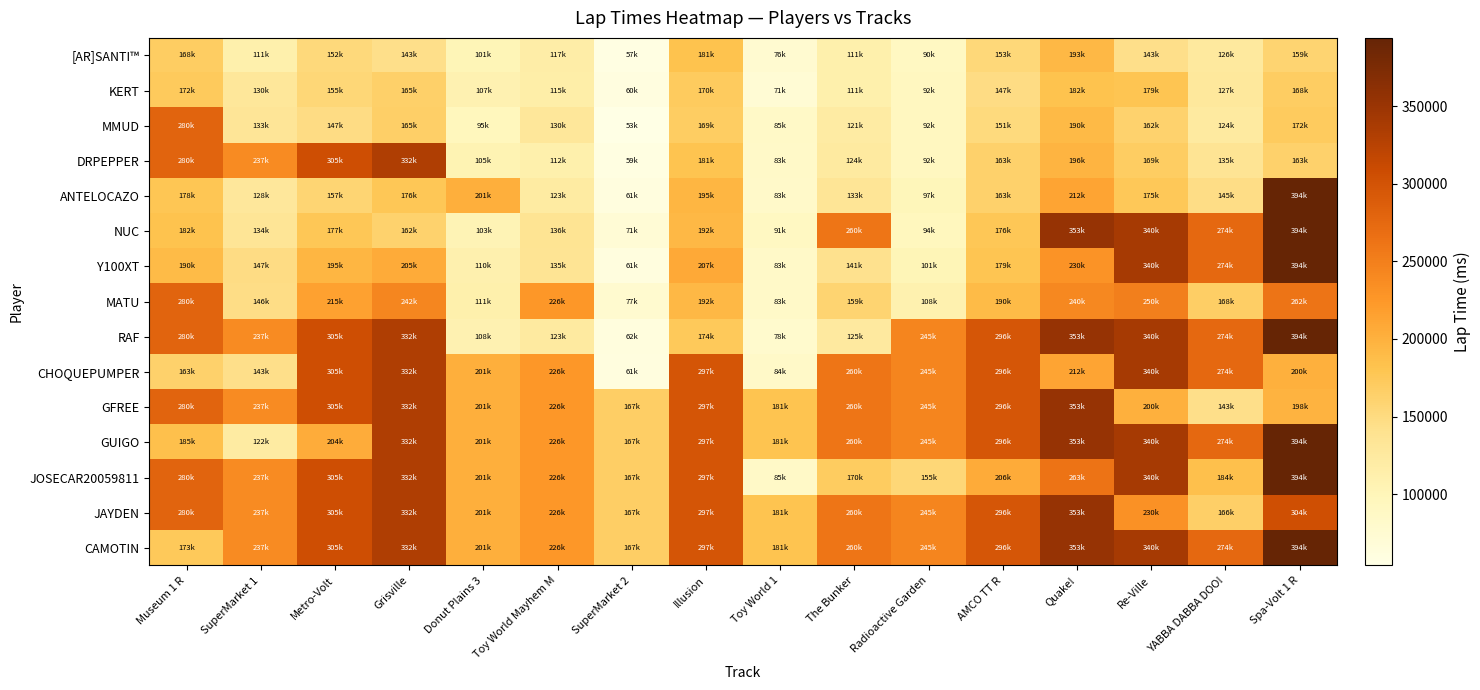

Reading left to right, extract all data points from this chart.

[AR]SANTI™: Museum 1 R=168835	SuperMarket 1=111801	Metro-Volt=152423	Grisville=143311	Donut Plains 3=101294	Toy World Mayhem M=117264	SuperMarket 2=57261	Illusion=181565	Toy World 1=76049	The Bunker=111247	Radioactive Garden=90365	AMCO TT R=153730	Quake!=193330	Re-Ville=143834	YABBA DABBA DOO!=126120	Spa-Volt 1 R=159557
KERT: Museum 1 R=172825	SuperMarket 1=130040	Metro-Volt=155308	Grisville=165082	Donut Plains 3=107771	Toy World Mayhem M=115358	SuperMarket 2=60417	Illusion=170937	Toy World 1=71541	The Bunker=111569	Radioactive Garden=92167	AMCO TT R=147152	Quake!=182027	Re-Ville=179971	YABBA DABBA DOO!=127906	Spa-Volt 1 R=168884
MMUD: Museum 1 R=280009	SuperMarket 1=133288	Metro-Volt=147762	Grisville=165772	Donut Plains 3=95451	Toy World Mayhem M=130997	SuperMarket 2=53993	Illusion=169318	Toy World 1=85653	The Bunker=121520	Radioactive Garden=92416	AMCO TT R=151214	Quake!=190969	Re-Ville=162811	YABBA DABBA DOO!=124133	Spa-Volt 1 R=172052
DRPEPPER: Museum 1 R=280009	SuperMarket 1=237668	Metro-Volt=305725	Grisville=332728	Donut Plains 3=105091	Toy World Mayhem M=112146	SuperMarket 2=59217	Illusion=181504	Toy World 1=83341	The Bunker=124155	Radioactive Garden=92453	AMCO TT R=163761	Quake!=196477	Re-Ville=169352	YABBA DABBA DOO!=135626	Spa-Volt 1 R=163388
ANTELOCAZO: Museum 1 R=178316	SuperMarket 1=128764	Metro-Volt=157877	Grisville=176676	Donut Plains 3=201665	Toy World Mayhem M=123032	SuperMarket 2=61292	Illusion=195285	Toy World 1=83156	The Bunker=133960	Radioactive Garden=97978	AMCO TT R=163617	Quake!=212955	Re-Ville=175437	YABBA DABBA DOO!=145813	Spa-Volt 1 R=394103
NUC: Museum 1 R=182449	SuperMarket 1=134875	Metro-Volt=177493	Grisville=162265	Donut Plains 3=103697	Toy World Mayhem M=136636	SuperMarket 2=71177	Illusion=192570	Toy World 1=91119	The Bunker=260785	Radioactive Garden=94582	AMCO TT R=176271	Quake!=353556	Re-Ville=340196	YABBA DABBA DOO!=274963	Spa-Volt 1 R=394103
Y100XT: Museum 1 R=190009	SuperMarket 1=147668	Metro-Volt=195264	Grisville=205574	Donut Plains 3=110848	Toy World Mayhem M=135375	SuperMarket 2=61564	Illusion=207953	Toy World 1=83793	The Bunker=141484	Radioactive Garden=101482	AMCO TT R=179898	Quake!=230462	Re-Ville=340196	YABBA DABBA DOO!=274963	Spa-Volt 1 R=394103
MATU: Museum 1 R=280009	SuperMarket 1=146211	Metro-Volt=215725	Grisville=242728	Donut Plains 3=111665	Toy World Mayhem M=226636	SuperMarket 2=77240	Illusion=192735	Toy World 1=83227	The Bunker=159368	Radioactive Garden=108510	AMCO TT R=190295	Quake!=240058	Re-Ville=250196	YABBA DABBA DOO!=168199	Spa-Volt 1 R=262019
RAF: Museum 1 R=280009	SuperMarket 1=237668	Metro-Volt=305725	Grisville=332728	Donut Plains 3=108346	Toy World Mayhem M=123808	SuperMarket 2=62453	Illusion=174369	Toy World 1=78436	The Bunker=125729	Radioactive Garden=245044	AMCO TT R=296182	Quake!=353556	Re-Ville=340196	YABBA DABBA DOO!=274963	Spa-Volt 1 R=394103
CHOQUEPUMPER: Museum 1 R=163361	SuperMarket 1=143644	Metro-Volt=305725	Grisville=332728	Donut Plains 3=201665	Toy World Mayhem M=226636	SuperMarket 2=61929	Illusion=297953	Toy World 1=84352	The Bunker=260785	Radioactive Garden=245044	AMCO TT R=296182	Quake!=212931	Re-Ville=340196	YABBA DABBA DOO!=274963	Spa-Volt 1 R=200265
GFREE: Museum 1 R=280009	SuperMarket 1=237668	Metro-Volt=305725	Grisville=332728	Donut Plains 3=201665	Toy World Mayhem M=226636	SuperMarket 2=167240	Illusion=297953	Toy World 1=181119	The Bunker=260785	Radioactive Garden=245044	AMCO TT R=296182	Quake!=353556	Re-Ville=200517	YABBA DABBA DOO!=143680	Spa-Volt 1 R=198457
GUIGO: Museum 1 R=185487	SuperMarket 1=122404	Metro-Volt=204760	Grisville=332728	Donut Plains 3=201665	Toy World Mayhem M=226636	SuperMarket 2=167240	Illusion=297953	Toy World 1=181119	The Bunker=260785	Radioactive Garden=245044	AMCO TT R=296182	Quake!=353556	Re-Ville=340196	YABBA DABBA DOO!=274963	Spa-Volt 1 R=394103
JOSECAR20059811: Museum 1 R=280009	SuperMarket 1=237668	Metro-Volt=305725	Grisville=332728	Donut Plains 3=201665	Toy World Mayhem M=226636	SuperMarket 2=167240	Illusion=297953	Toy World 1=85811	The Bunker=170785	Radioactive Garden=155044	AMCO TT R=206182	Quake!=263556	Re-Ville=340196	YABBA DABBA DOO!=184963	Spa-Volt 1 R=394103
JAYDEN: Museum 1 R=280009	SuperMarket 1=237668	Metro-Volt=305725	Grisville=332728	Donut Plains 3=201665	Toy World Mayhem M=226636	SuperMarket 2=167240	Illusion=297953	Toy World 1=181119	The Bunker=260785	Radioactive Garden=245044	AMCO TT R=296182	Quake!=353556	Re-Ville=230795	YABBA DABBA DOO!=166296	Spa-Volt 1 R=304103
CAMOTIN: Museum 1 R=173744	SuperMarket 1=237668	Metro-Volt=305725	Grisville=332728	Donut Plains 3=201665	Toy World Mayhem M=226636	SuperMarket 2=167240	Illusion=297953	Toy World 1=181119	The Bunker=260785	Radioactive Garden=245044	AMCO TT R=296182	Quake!=353556	Re-Ville=340196	YABBA DABBA DOO!=274963	Spa-Volt 1 R=394103